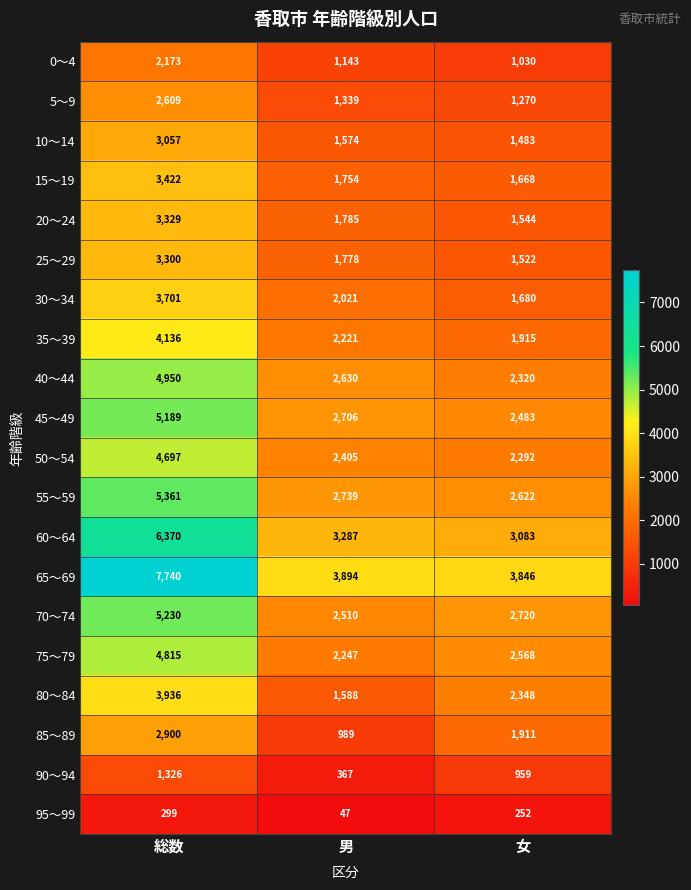

At which label does 95～99 reach its peak?

総数